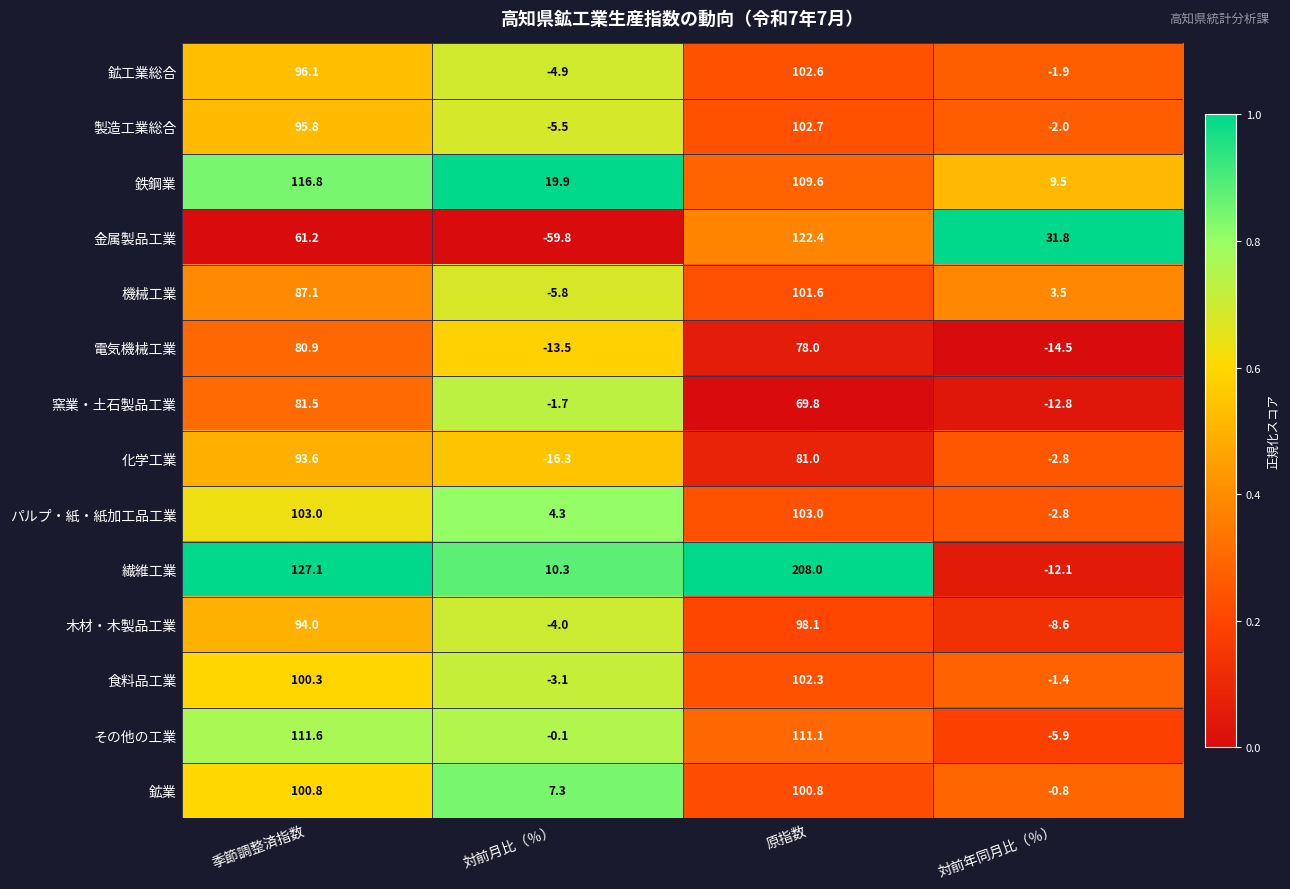

Rank the series by their maximum value, from lowest to highest.

電気機械工業, 窯業・土石製品工業, 化学工業, 木材・木製品工業, 鉱業, 機械工業, 食料品工業, 鉱工業総合, 製造工業総合, パルプ・紙・紙加工品工業, その他の工業, 鉄鋼業, 金属製品工業, 繊維工業